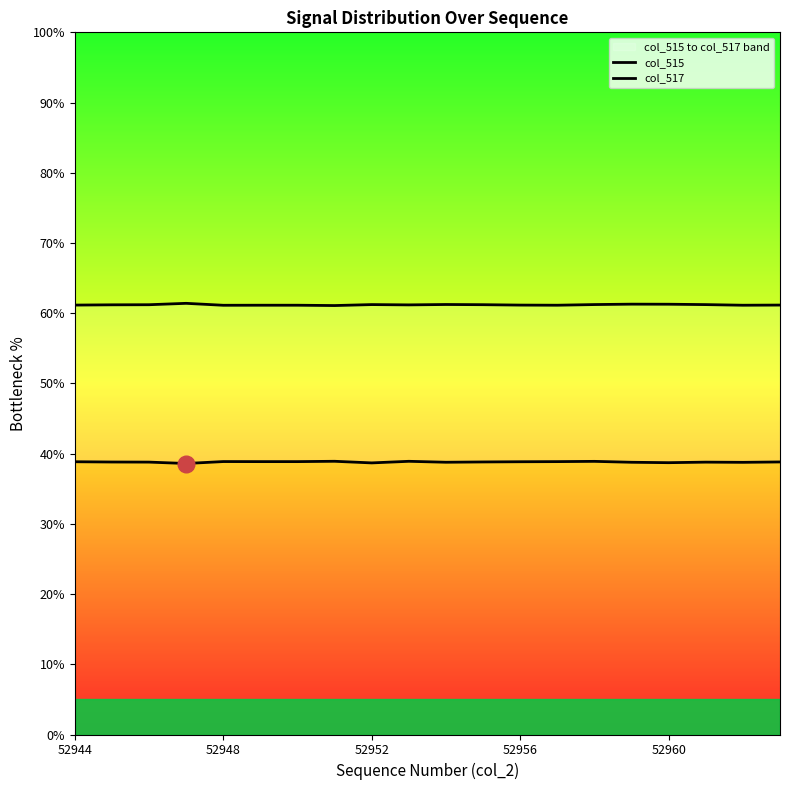

True or false: col_515 has more than 2 points higher than both neighbors.

True